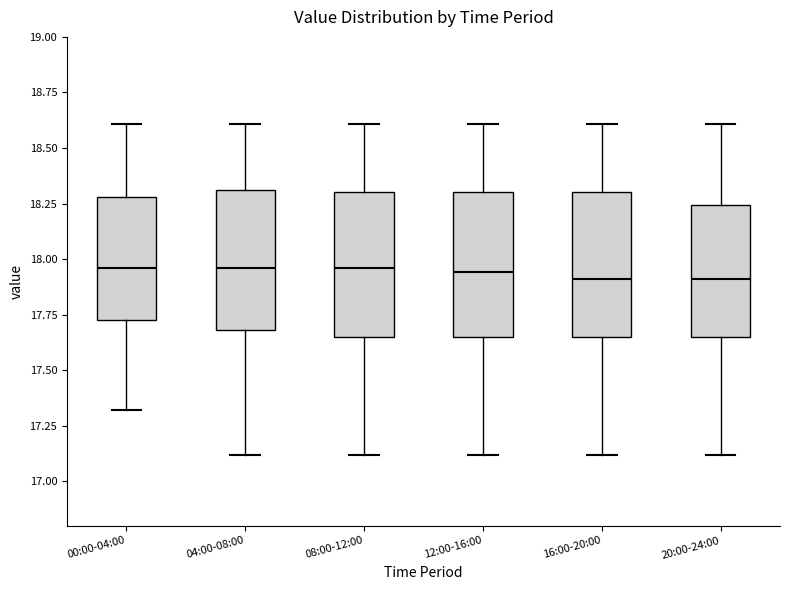

Where is the upper edge of the box for 00:00-04:00 on the y-axis? The values are not printed on the chart, so give them approximately, as read against the axis.

18.30